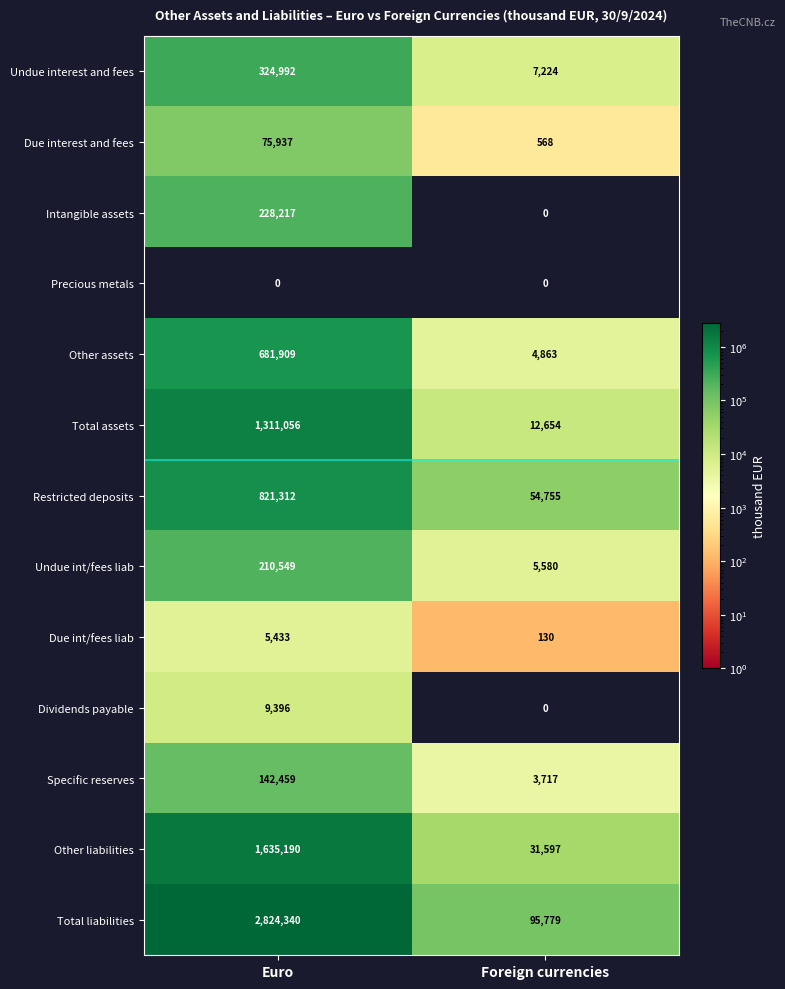

At which label is Other liabilities closest to 833393?

Foreign currencies